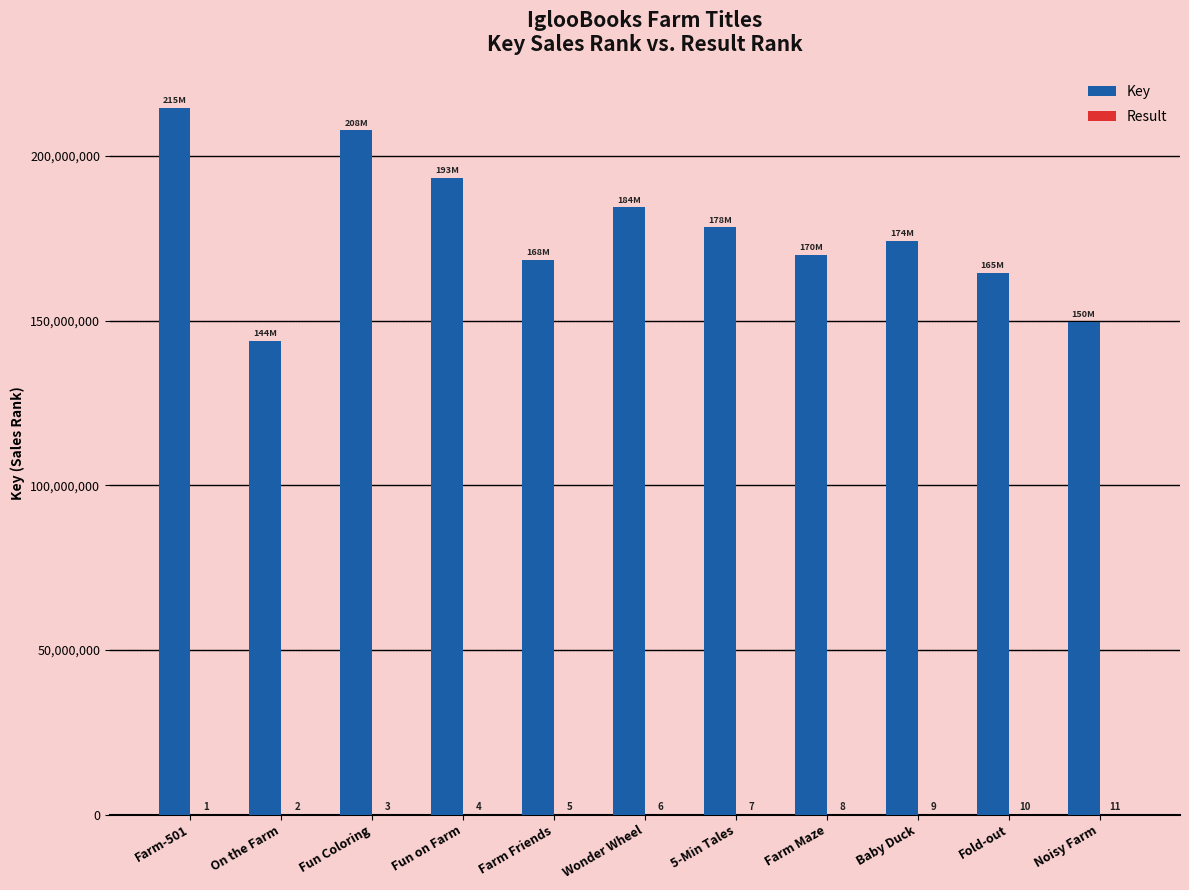

At which category does the chart reach its peak across all series?

Farm-501